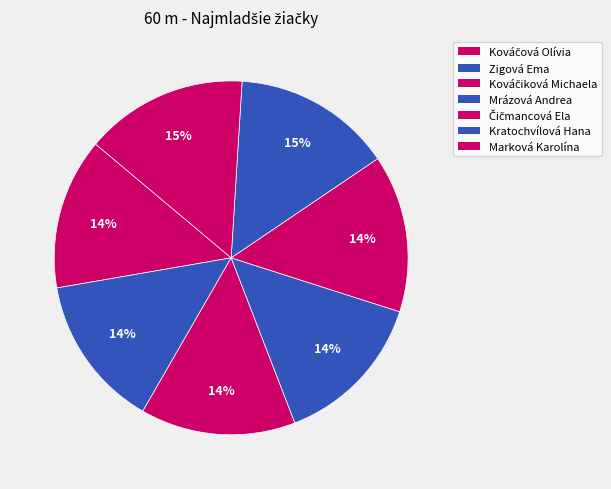

Does Kováčiková Michaela represent more than half of the total?

No